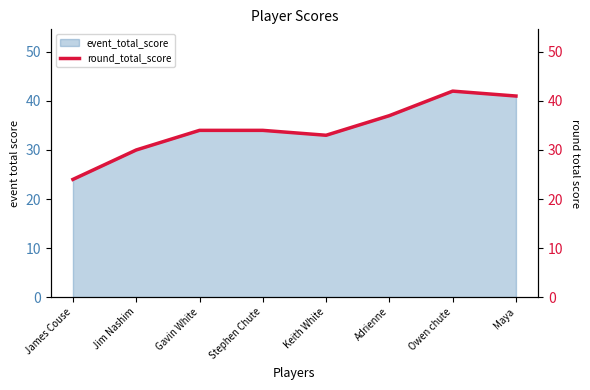

What is the label of the 4th point from the right?

Keith White